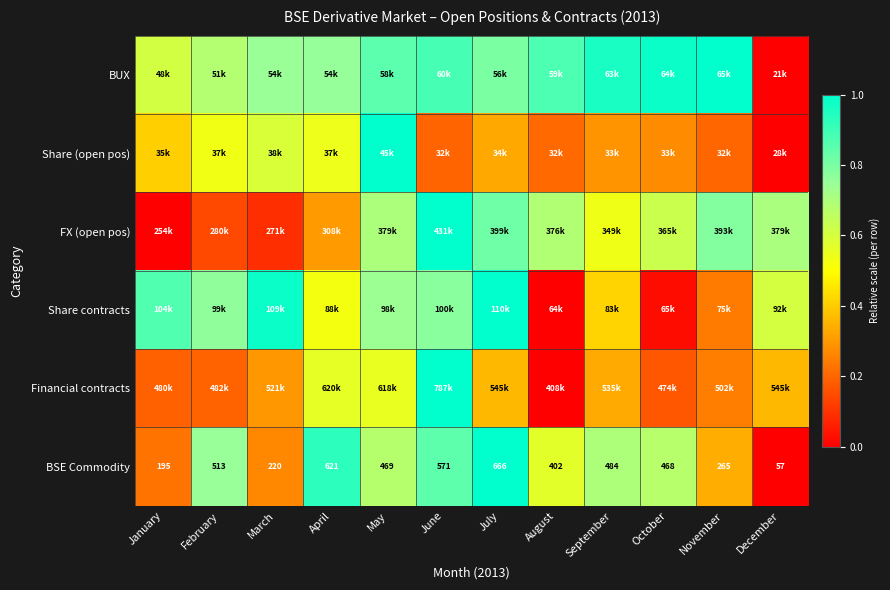

Rank the categories by BSE Commodity value from highest to lowest.

July, April, June, February, September, May, October, August, November, March, January, December